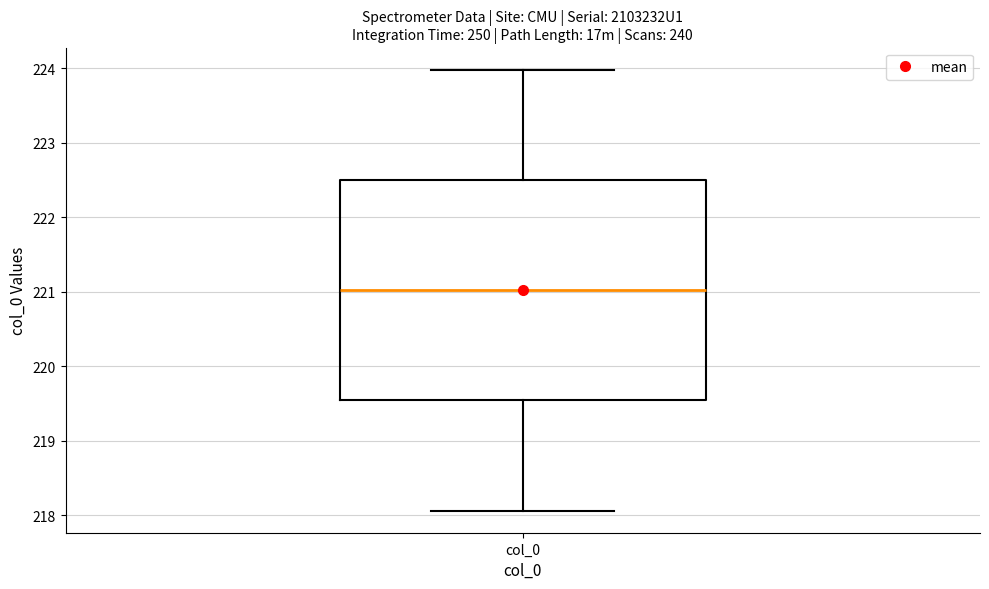

Transcribe this box plot: give where the median line is, the range the box spans, and where the two whiskers end, as read against the y-axis. The values are not printed on the chart, so give them approximately, as read against the axis.

median 221.0, box 219.5 to 222.5, whiskers 218.1 to 224.0